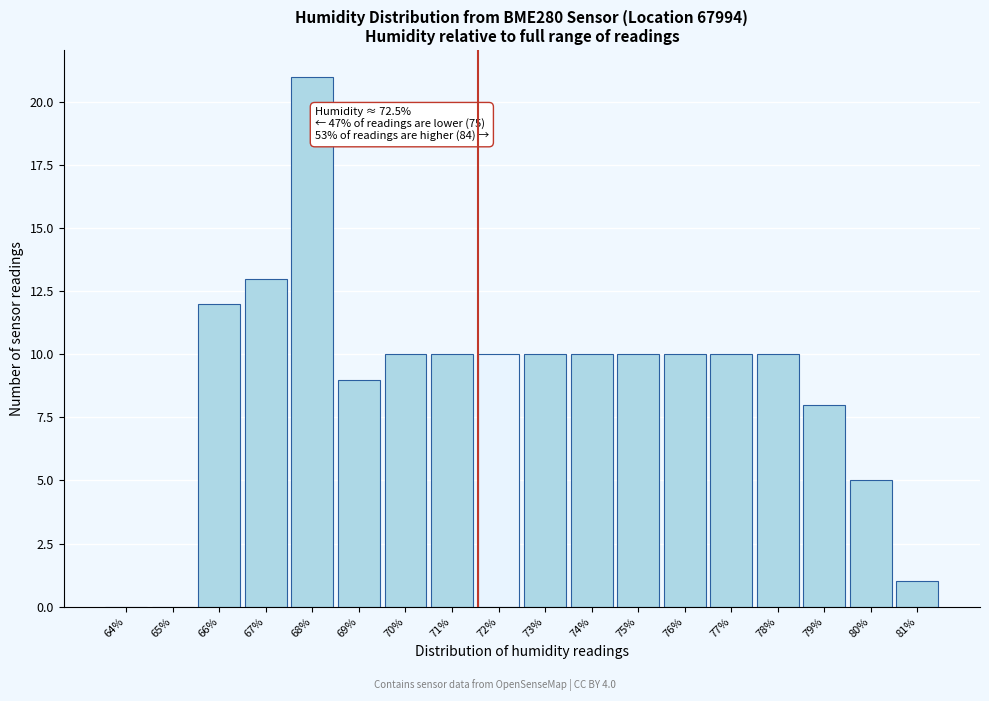

Reading left to right, list all the values displayed in this chart.

64%=0	65%=0	66%=12	67%=13	68%=21	69%=9	70%=10	71%=10	72%=10	73%=10	74%=10	75%=10	76%=10	77%=10	78%=10	79%=8	80%=5	81%=1